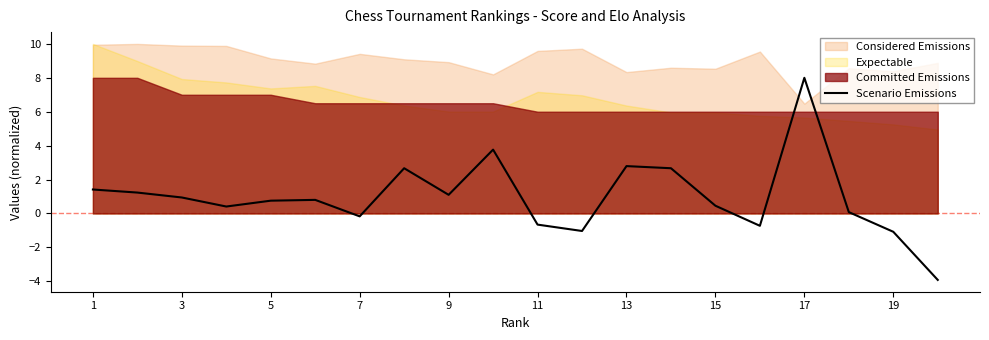

What is the minimum value for Scenario Emissions?

-3.9